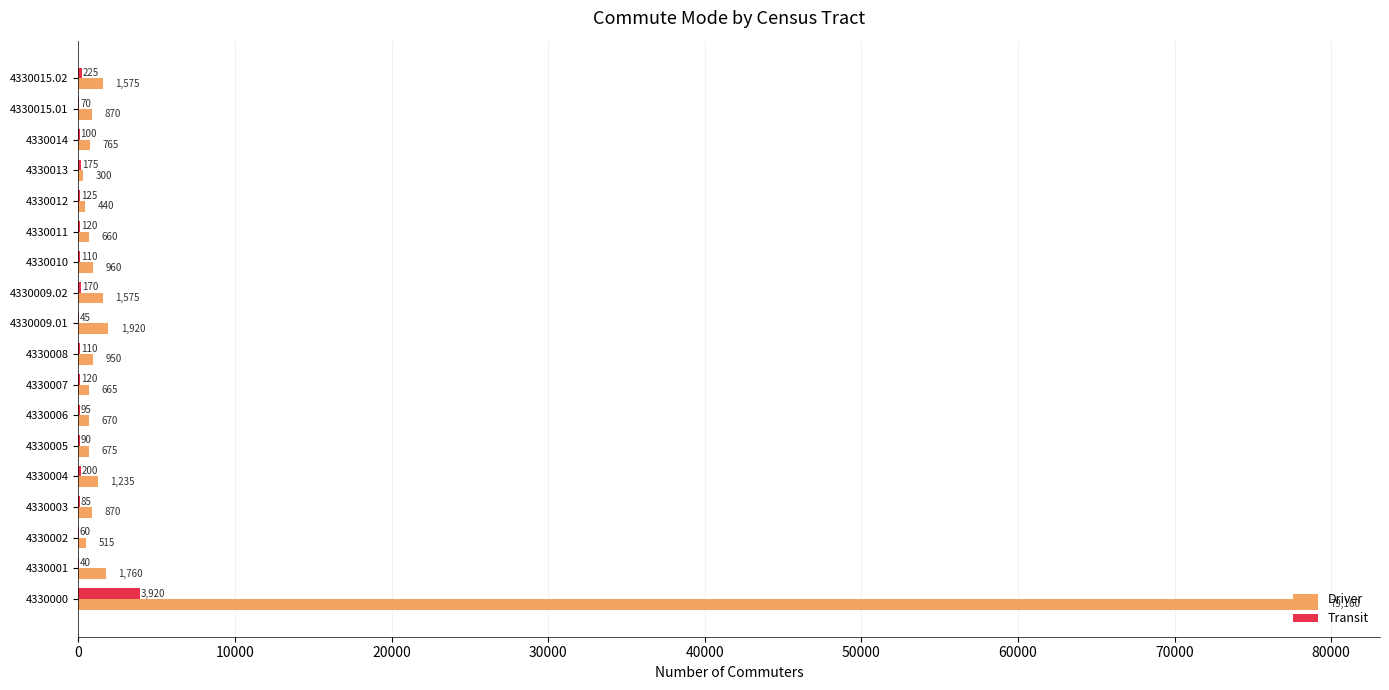

Count the number of data series in this chart.

2